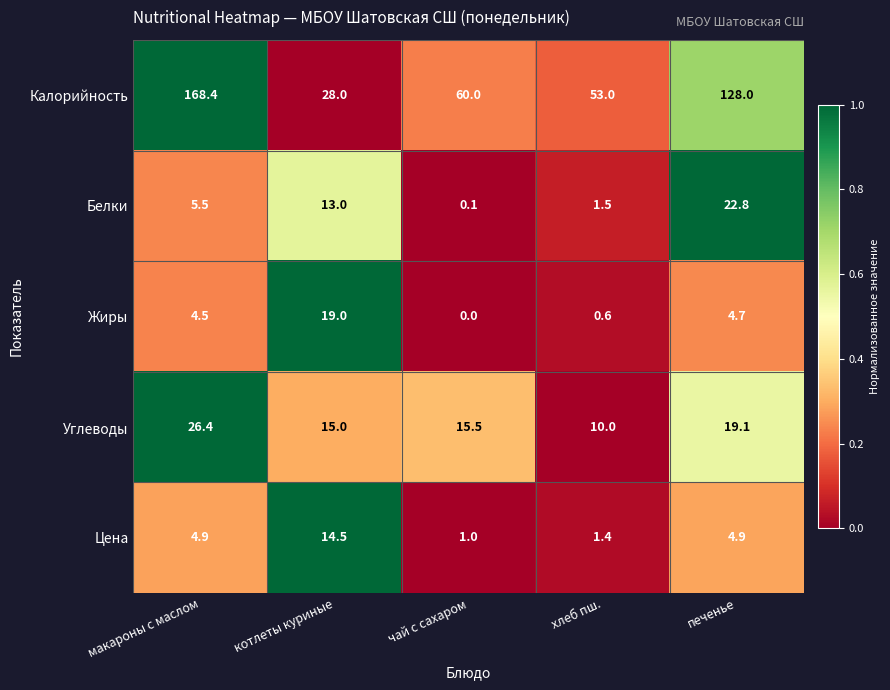

How many categories are shown in the chart?

5